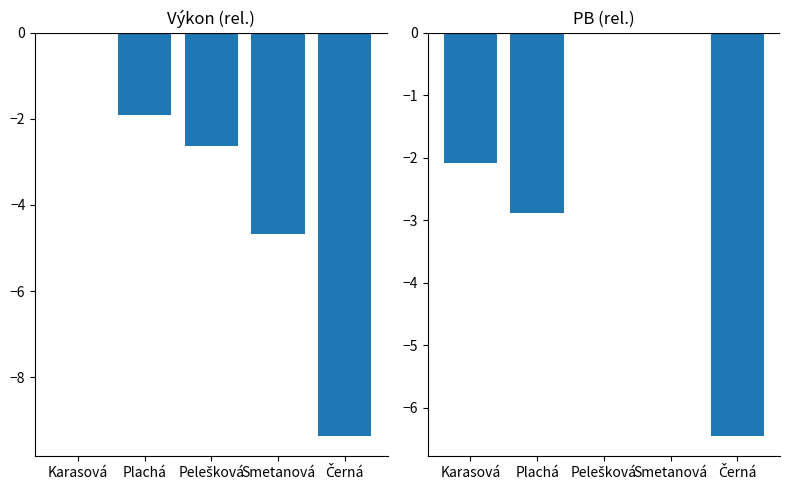

How many categories are shown in the chart?

5